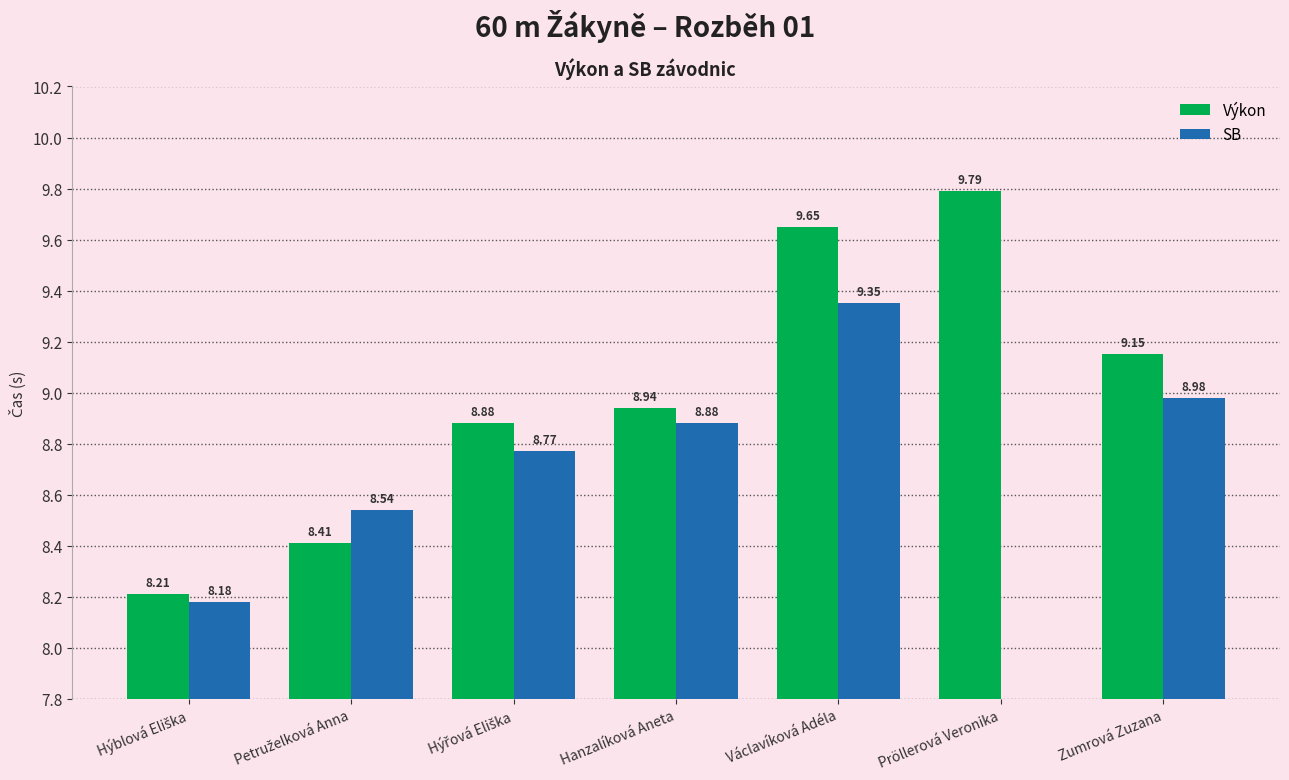

The Výkon series shows 4.4 at Hýřová Eliška. True or false?

False